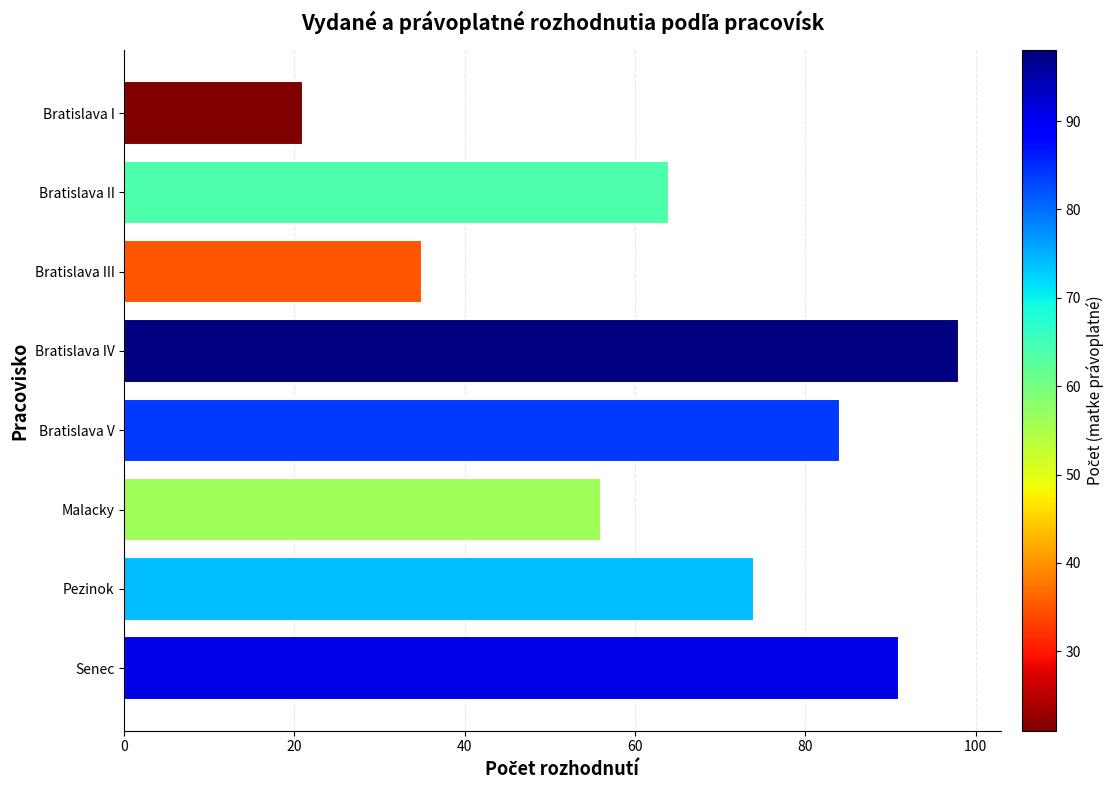

True or false: the data shows 51 at Senec.

False